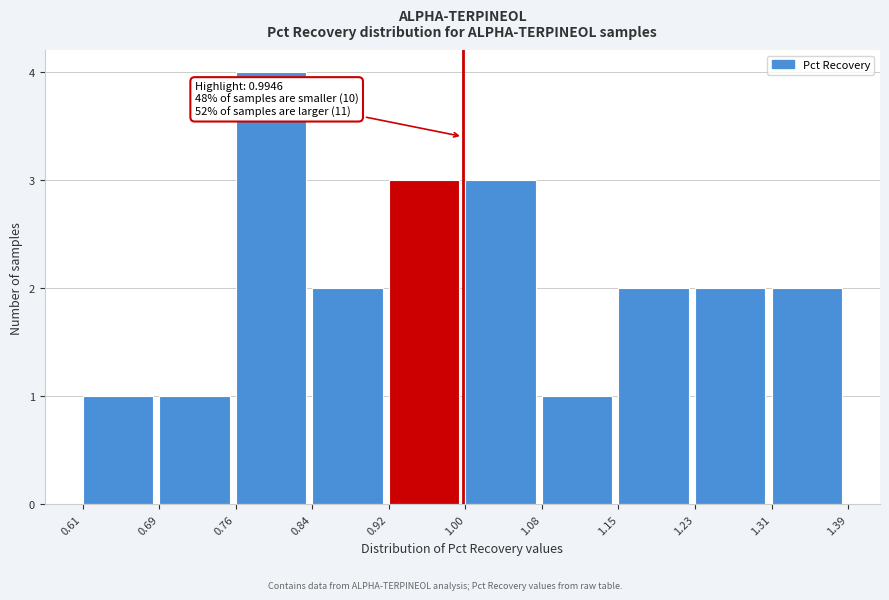

Which range on the x-axis has the tallest bar?

0.76 to 0.84